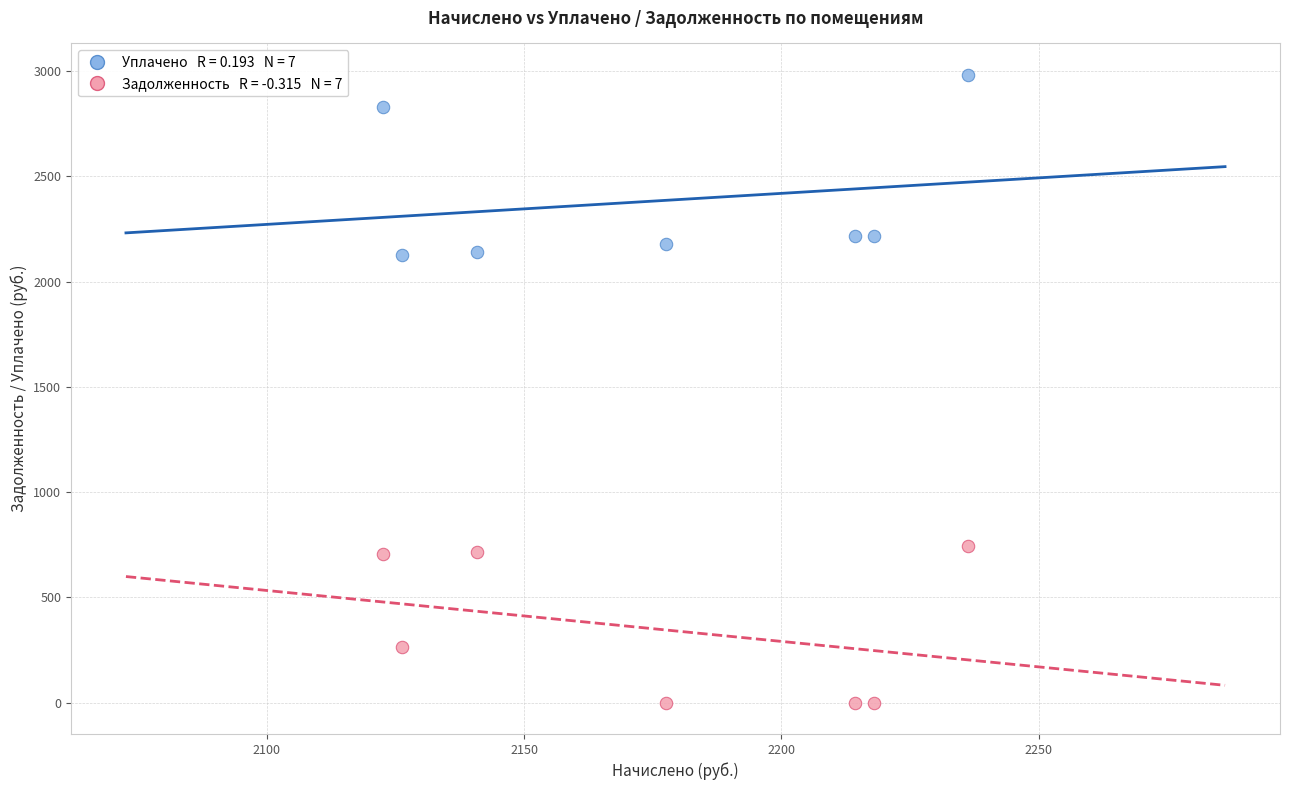

Across all data points, what is the range of Y values (max minus min)?

2981.7